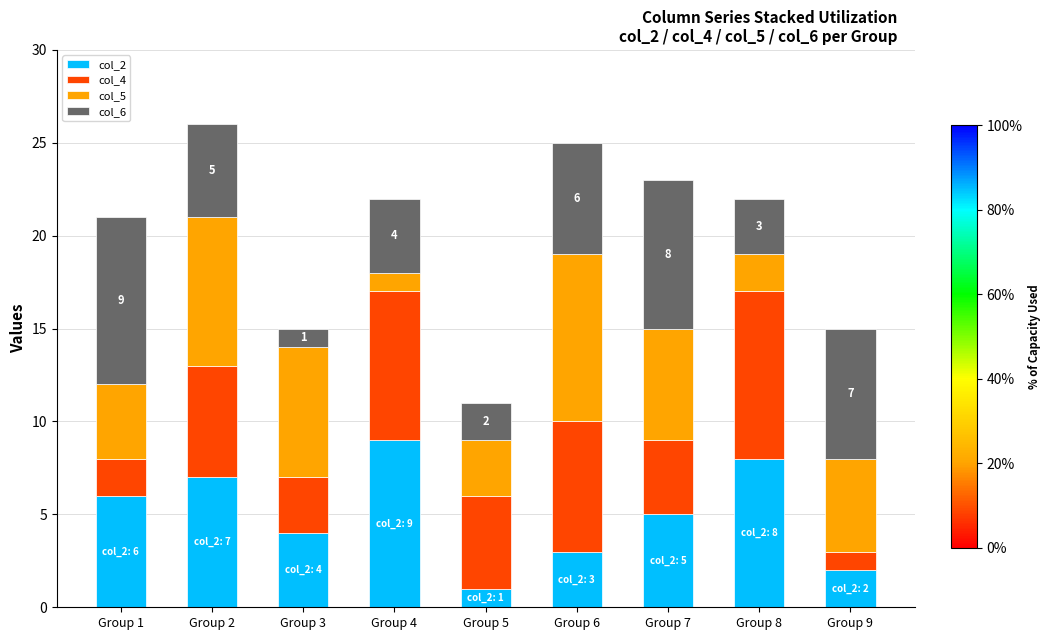

What is the value of the col_2 bar at the 3rd from the left?

4